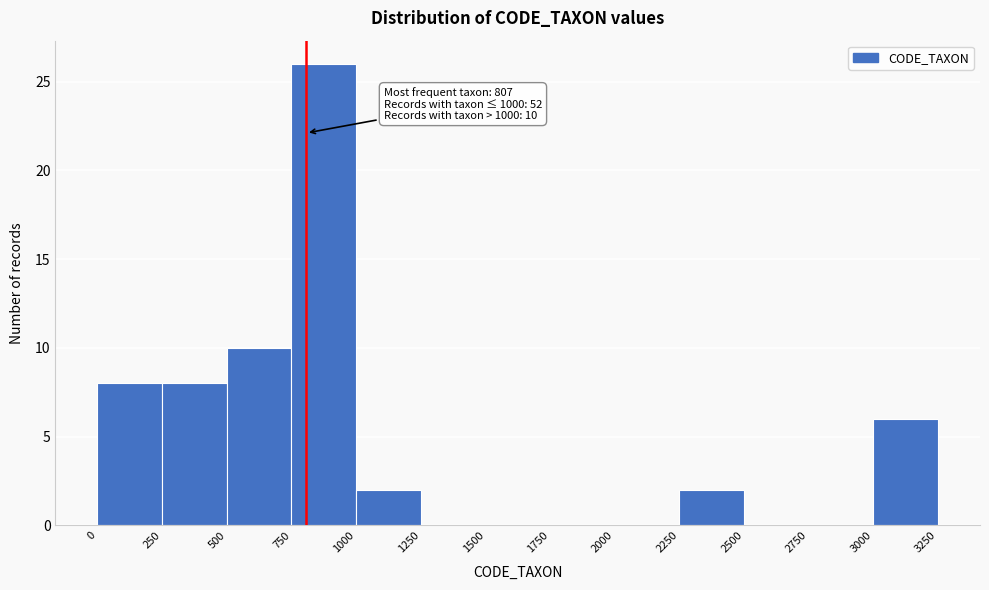

Which range on the x-axis has the tallest bar?

750 to 1000